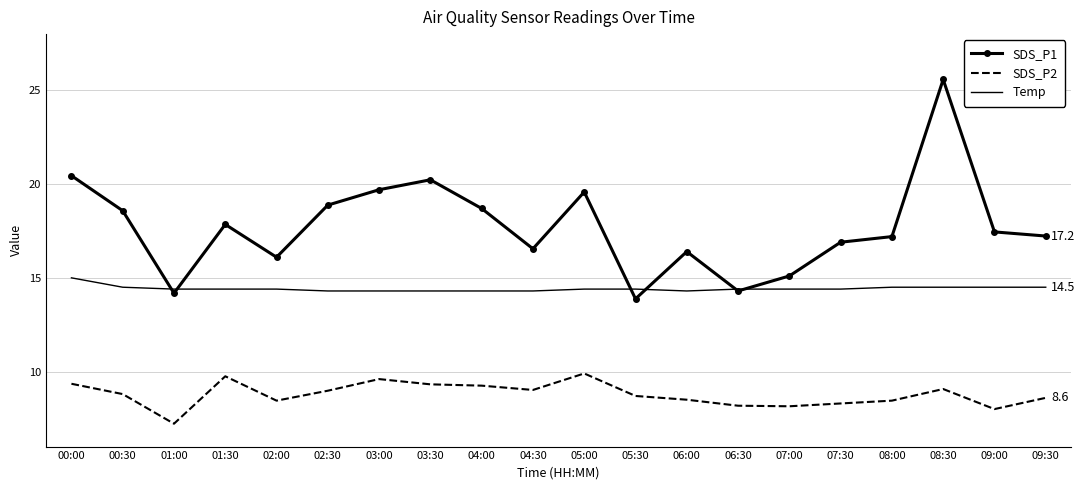

What is the highest value of the Temp series?

15.0